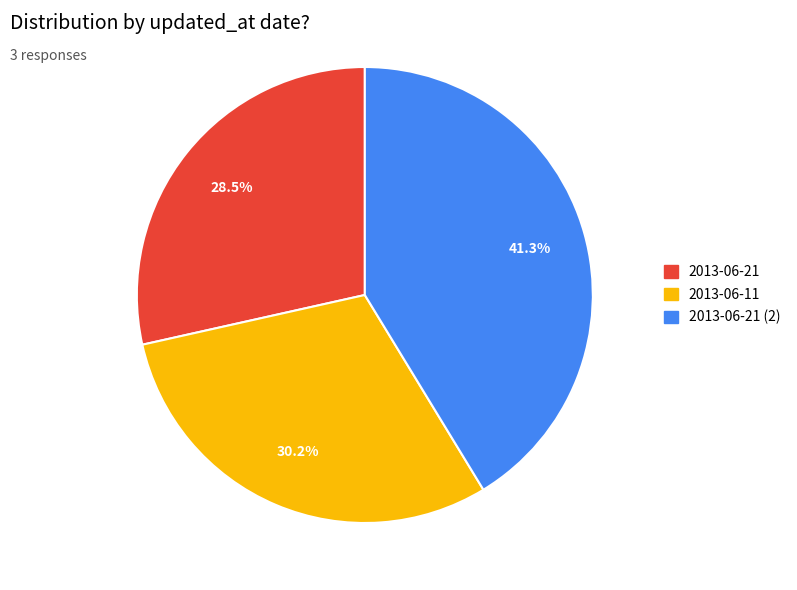

To the nearest percent, what is the average slice percentage?

33%